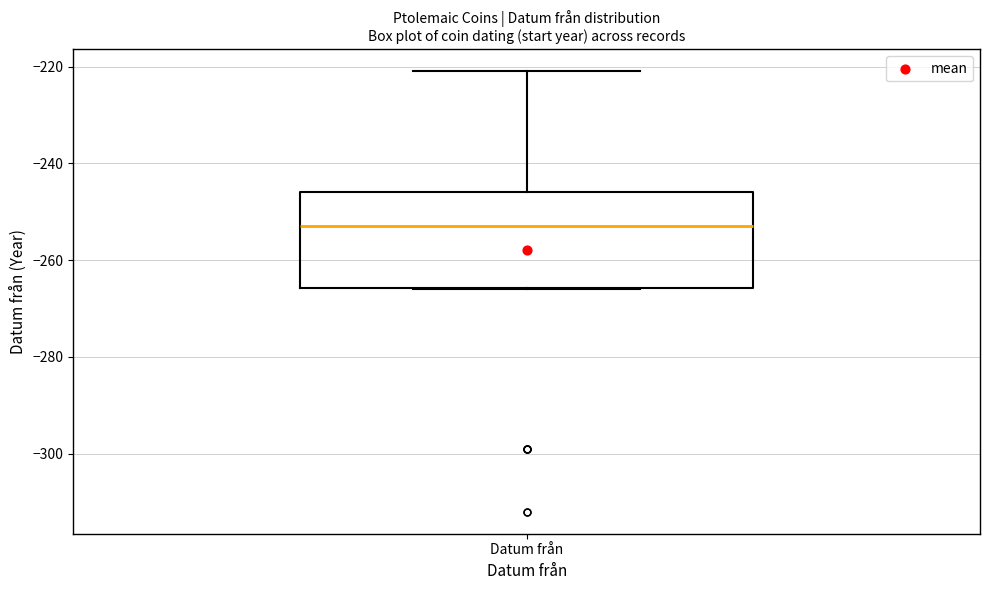

Transcribe this box plot: give where the median line is, the range the box spans, and where the two whiskers end, as read against the y-axis. The values are not printed on the chart, so give them approximately, as read against the axis.

median -252, box -266 to -246, whiskers -266 to -220